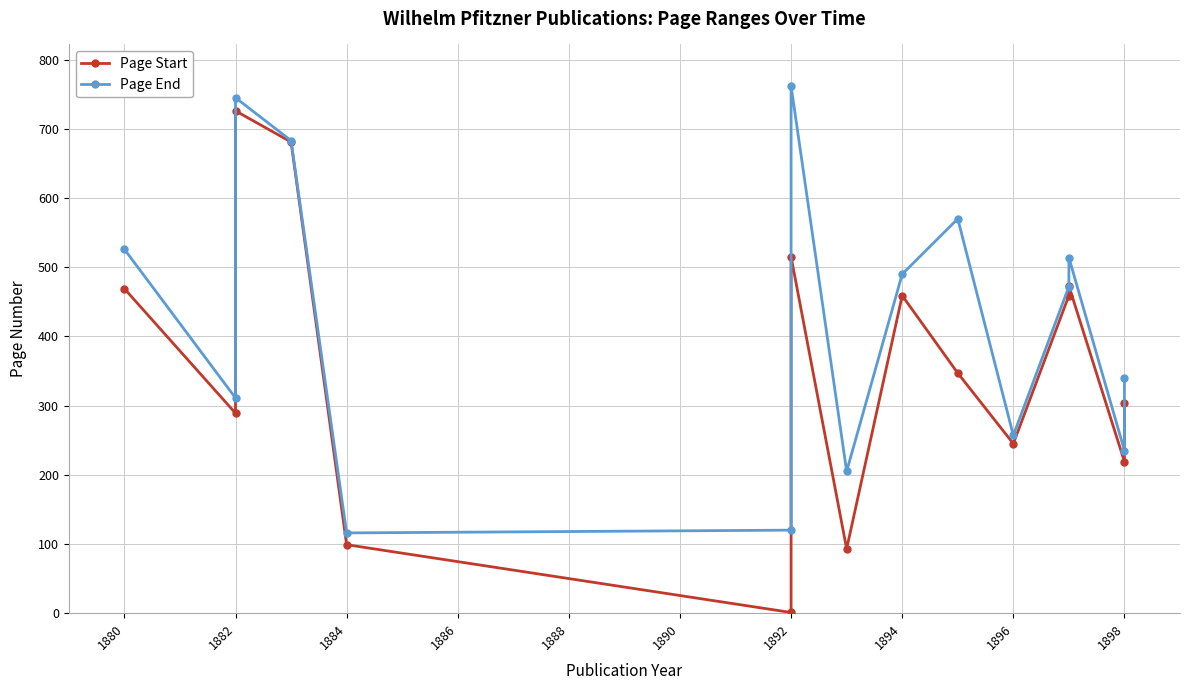

What is the minimum value shown in the chart?

1